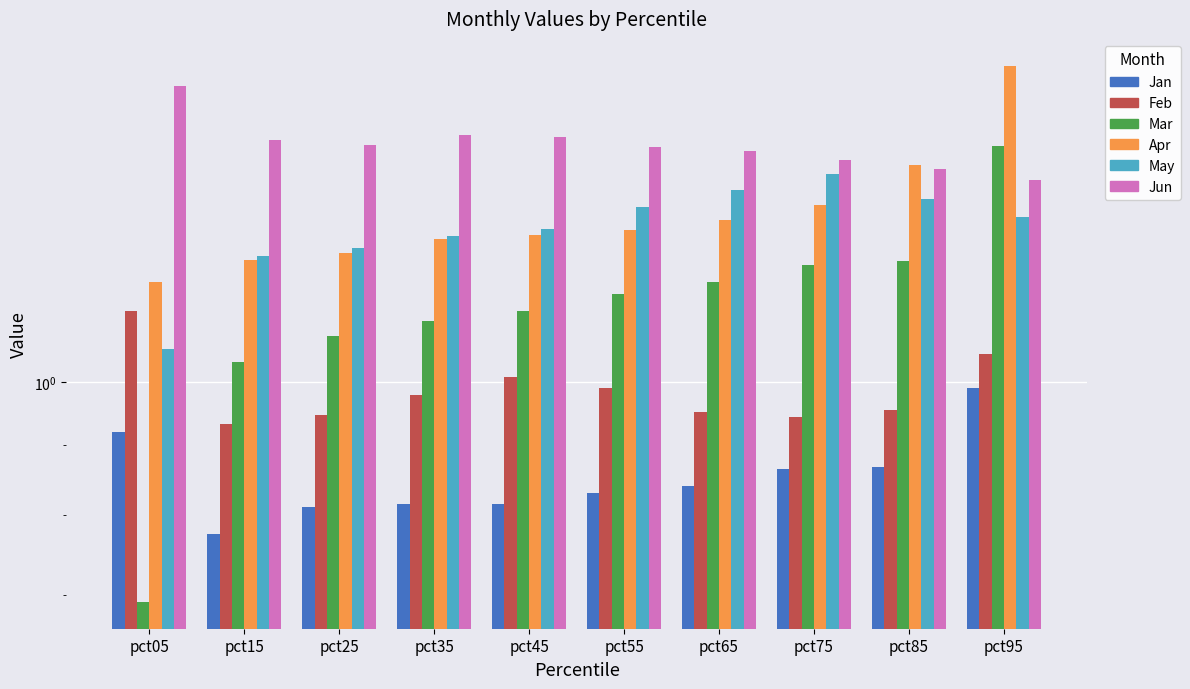

At which label is Apr closest to 1?

pct05